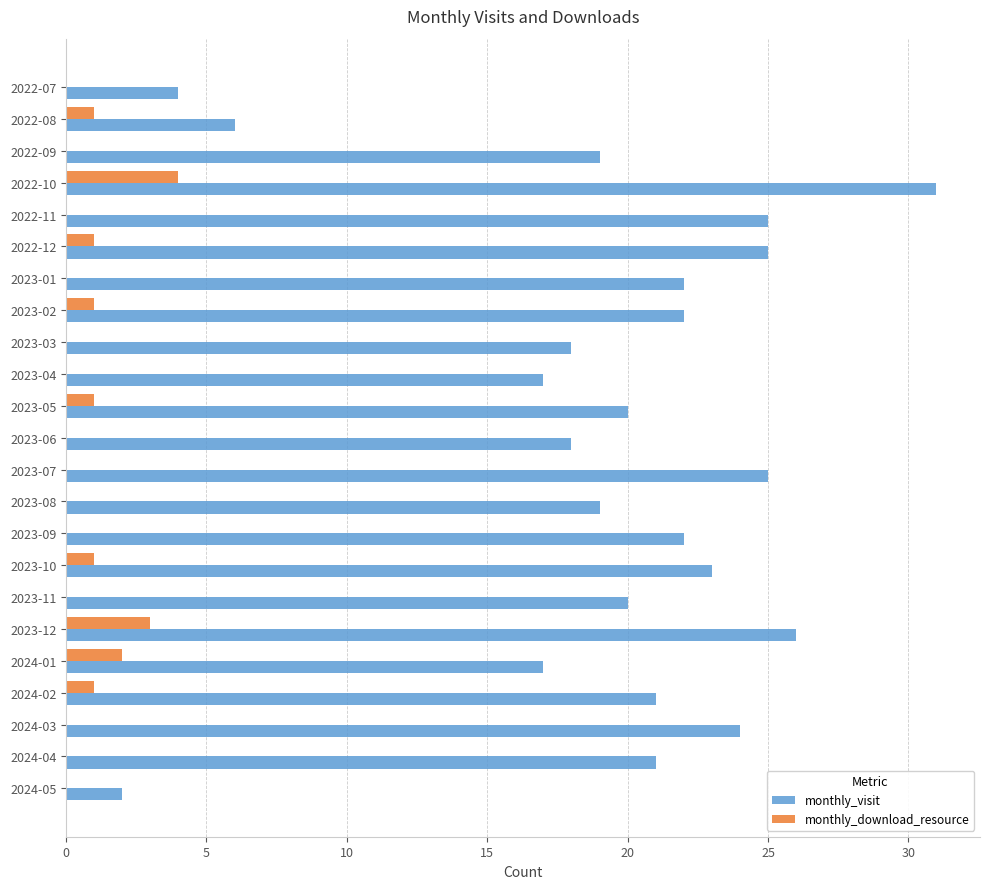

The monthly_download_resource series shows 0 at 2023-02. True or false?

False